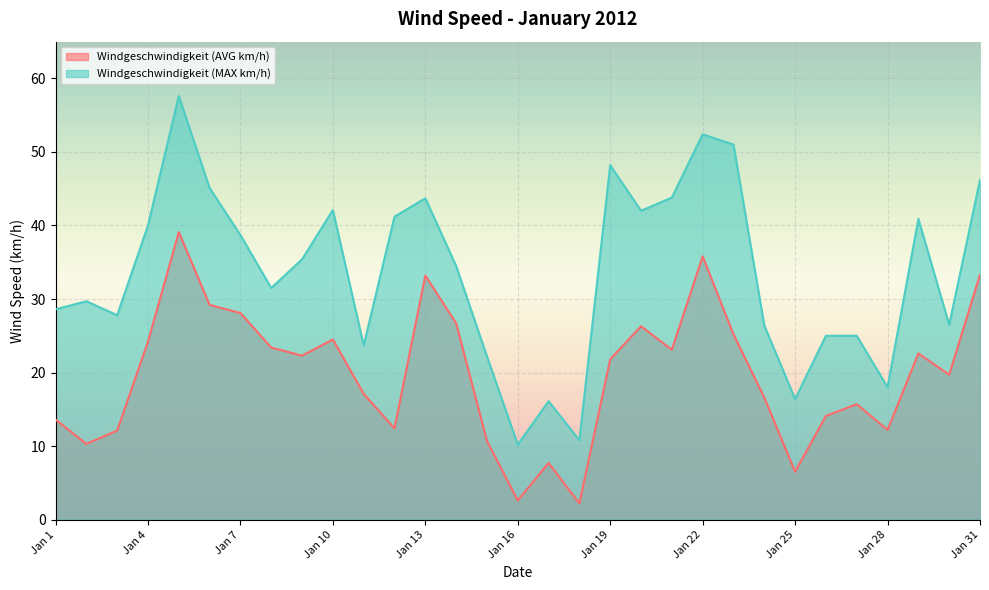

In Windgeschwindigkeit (AVG km/h), how many points are lower than both neighbors (excluding endpoints)?

9